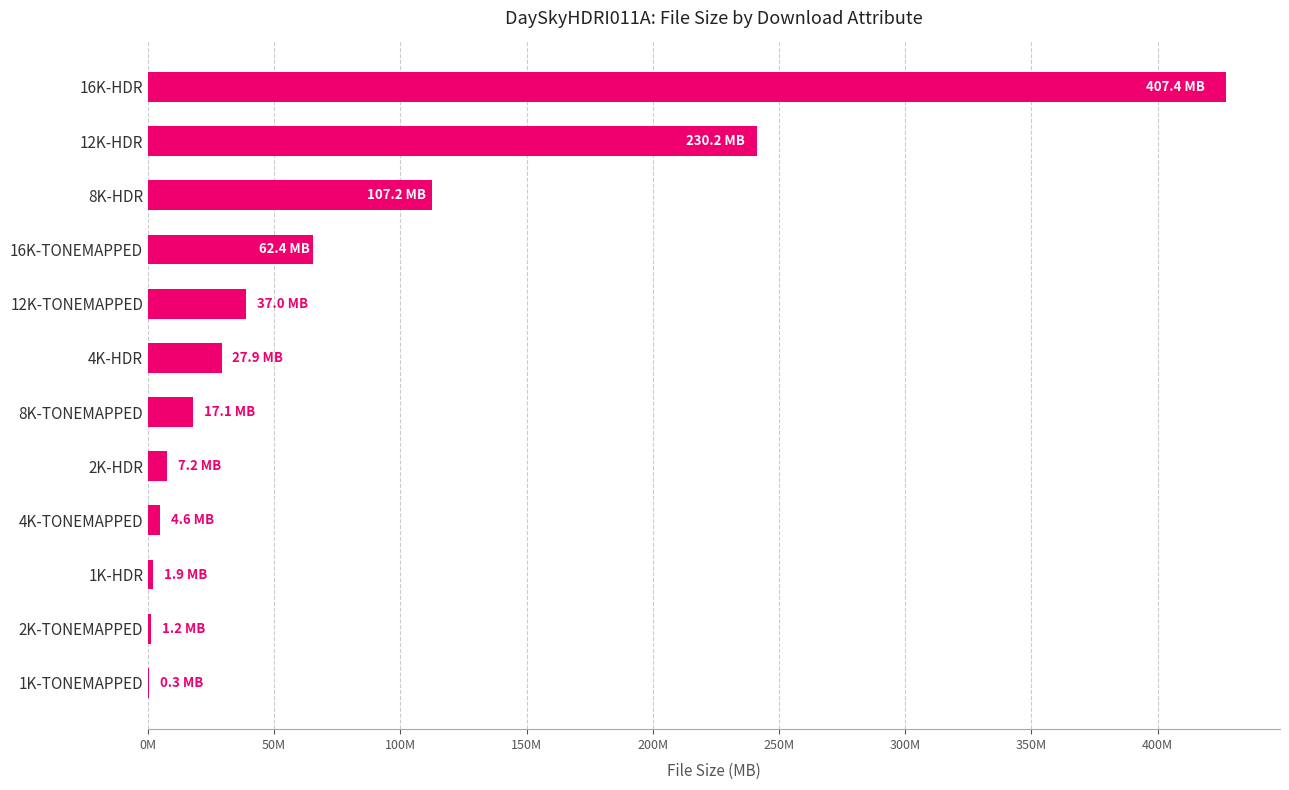

Are the bars horizontal?

Yes